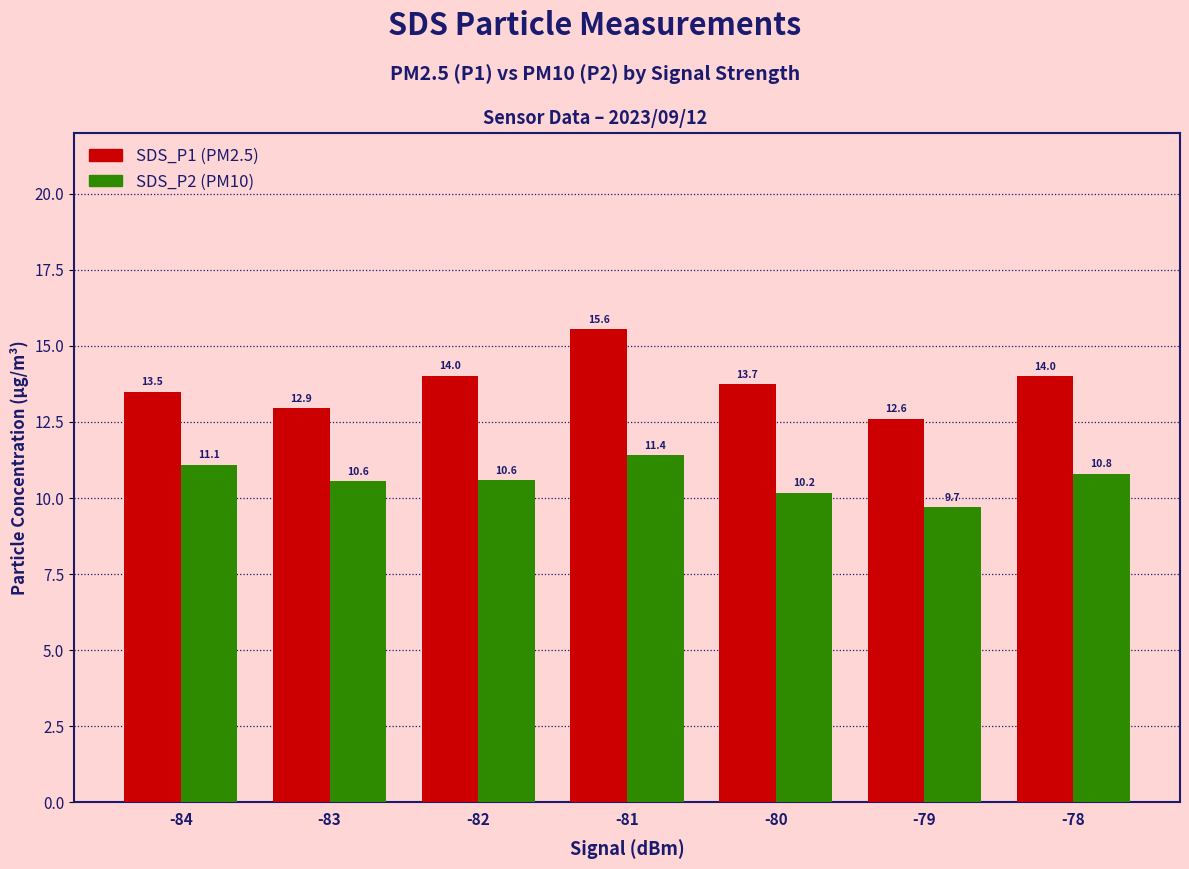

What is the value of the SDS_P1 (PM2.5) bar at the 7th from the left?

14.0